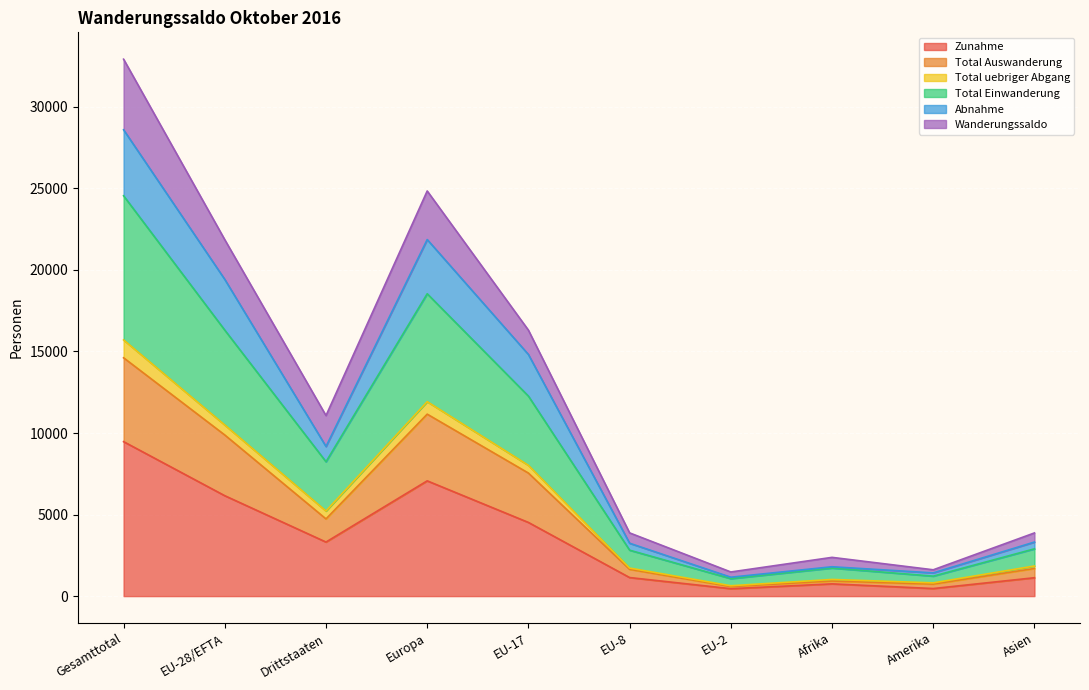

What is the highest value of the Zunahme series?

9472